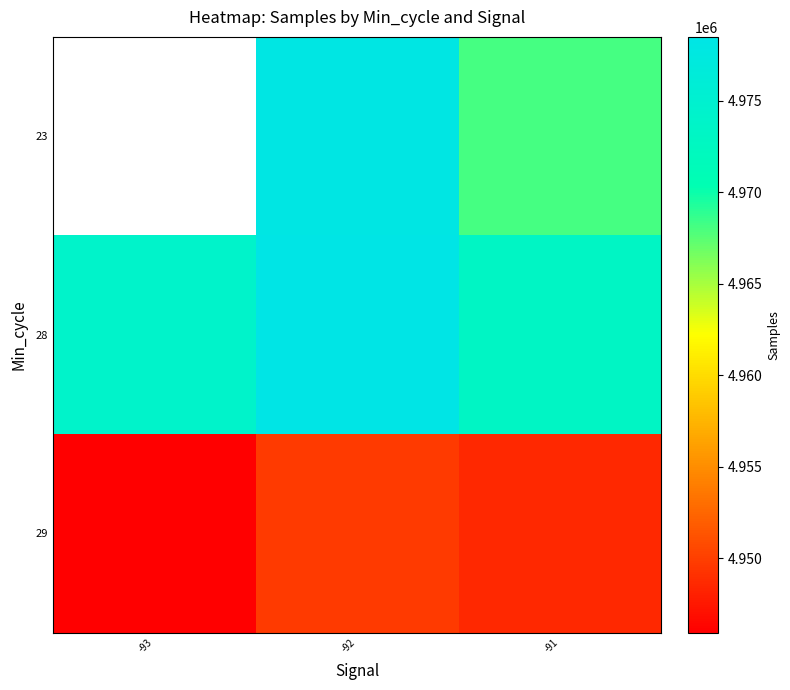

Is it true that 28 equals 7983085.7 at -92?

False